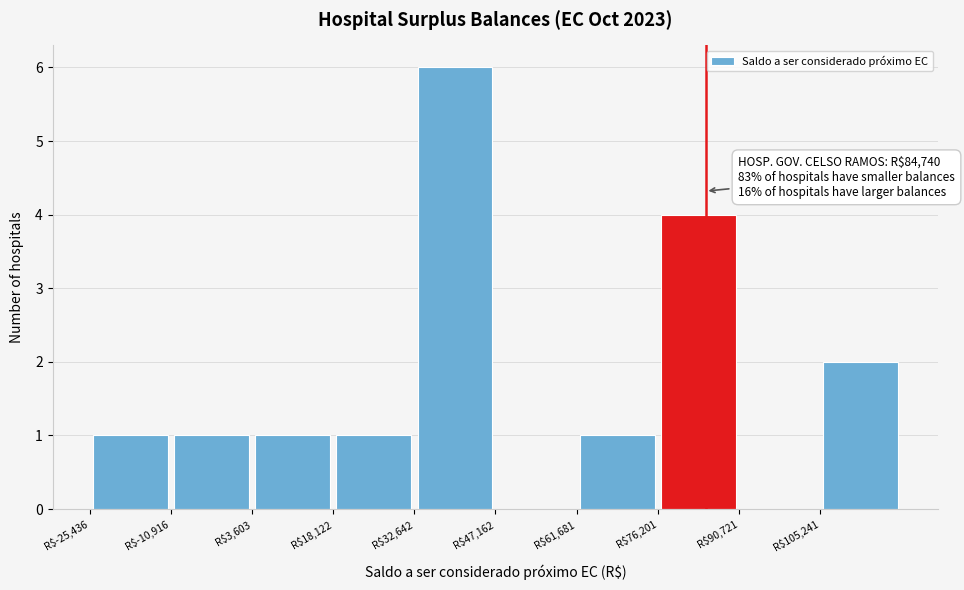

Over which range of the x-axis is the bar tallest?

32000 to 48000